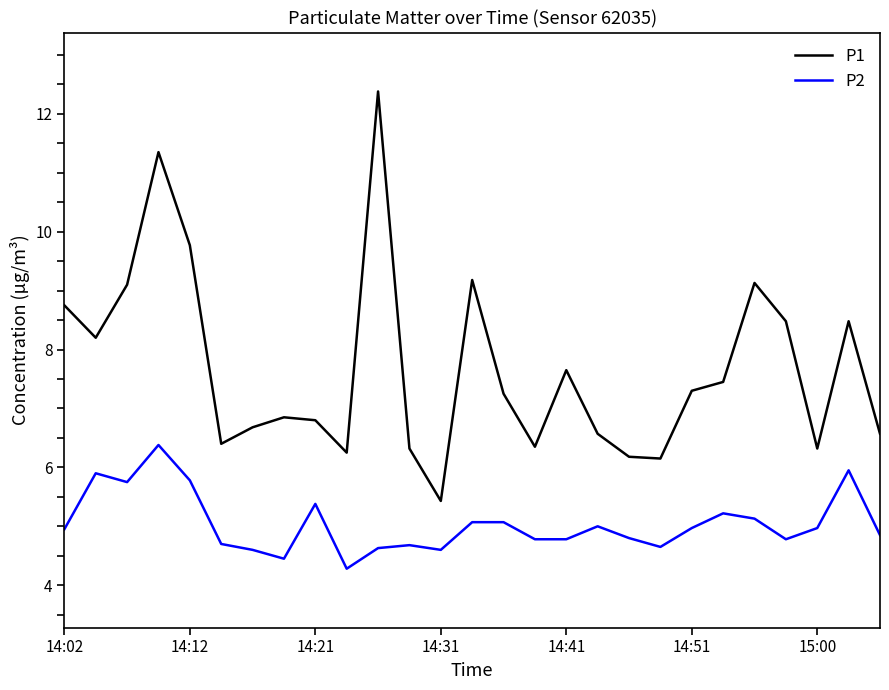

Which series has the largest total across all categories?

P1